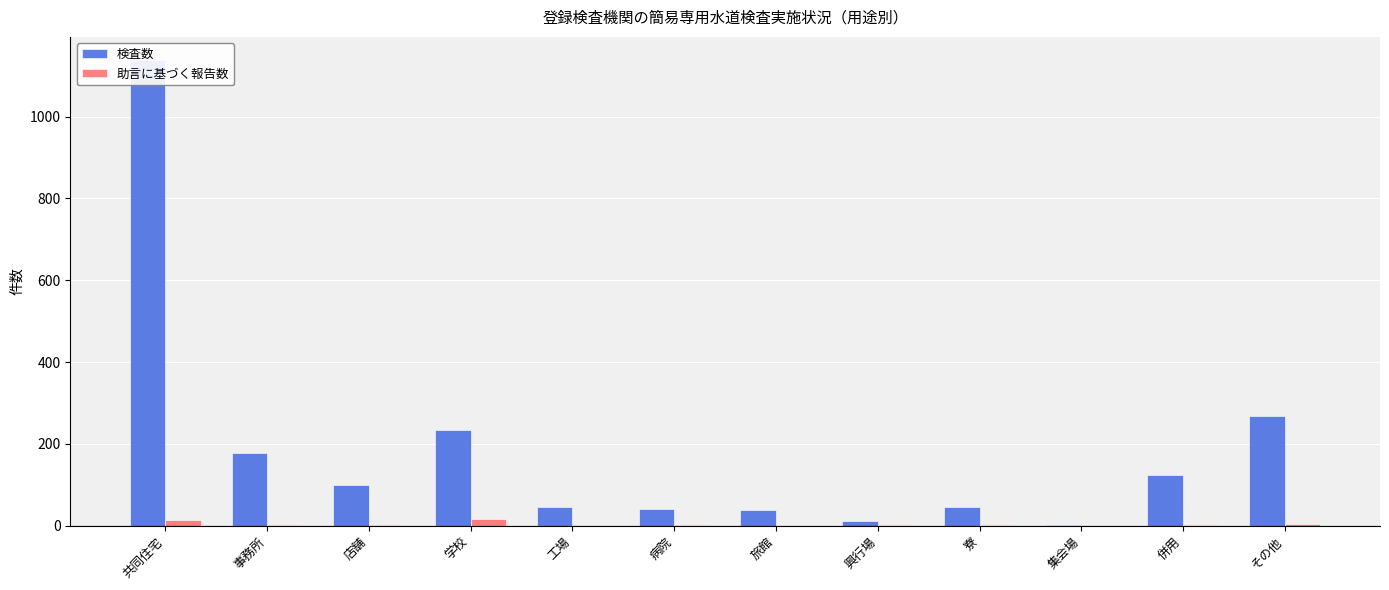

How many data points in 検査数 are above 100?

5